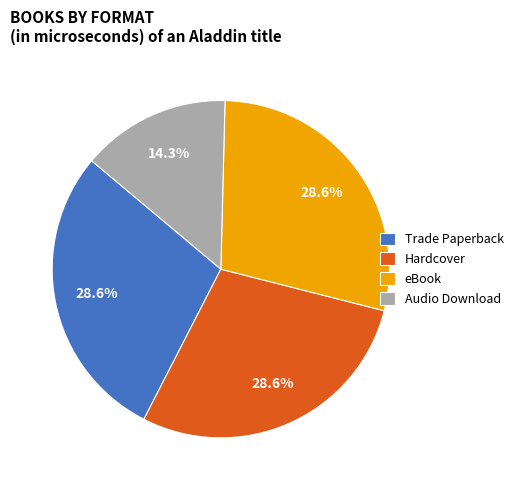

How many slices are in this pie chart?

4